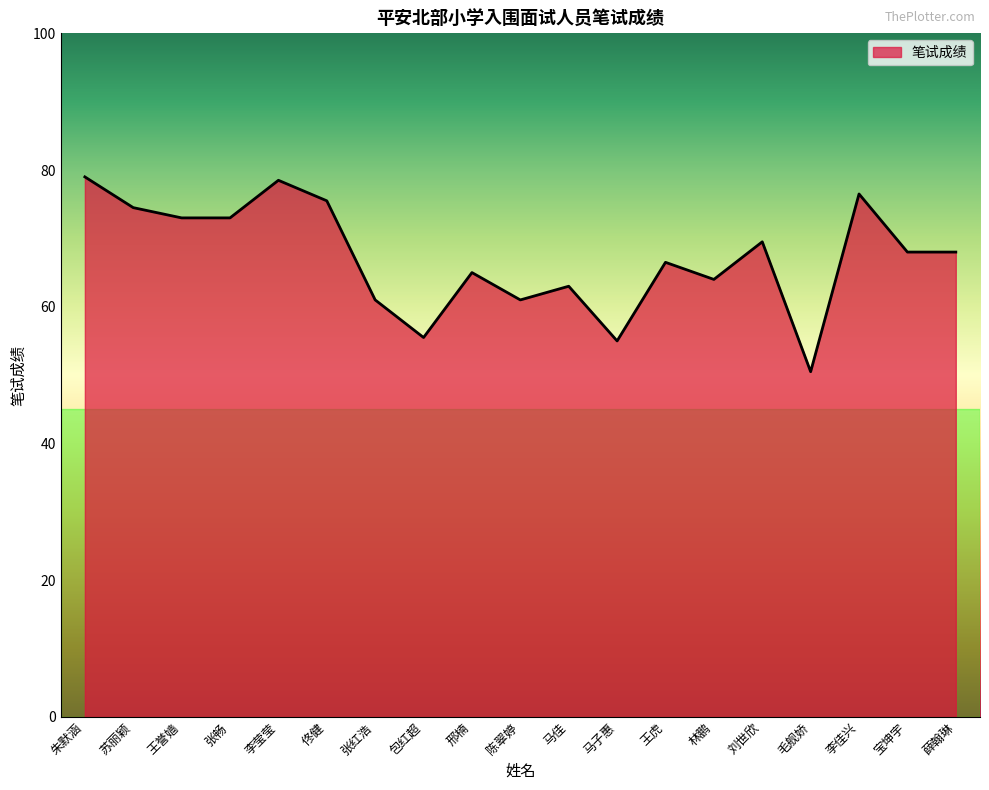

At which label does the data first exceed 68?

朱默涵